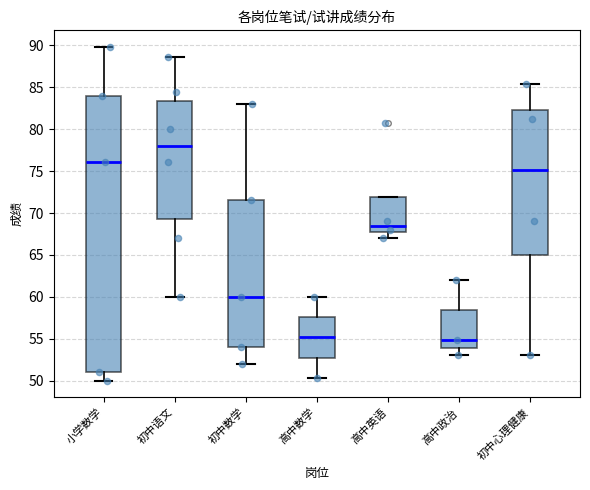

Where is the lower edge of the box for 高中政治 on the y-axis? The values are not printed on the chart, so give them approximately, as read against the axis.

54.0